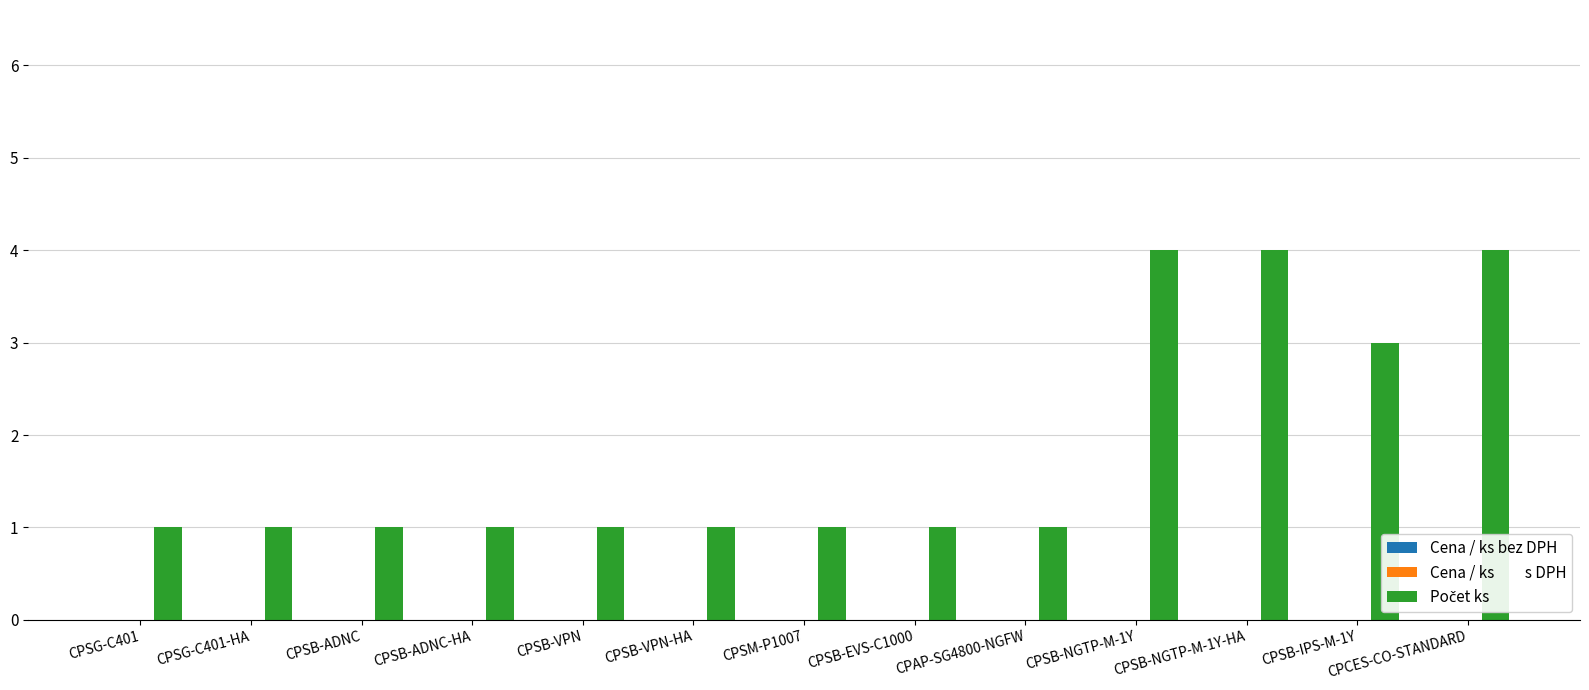

Which has a higher value, CPSG-C401 or CPSB-NGTP-M-1Y-HA?

CPSB-NGTP-M-1Y-HA